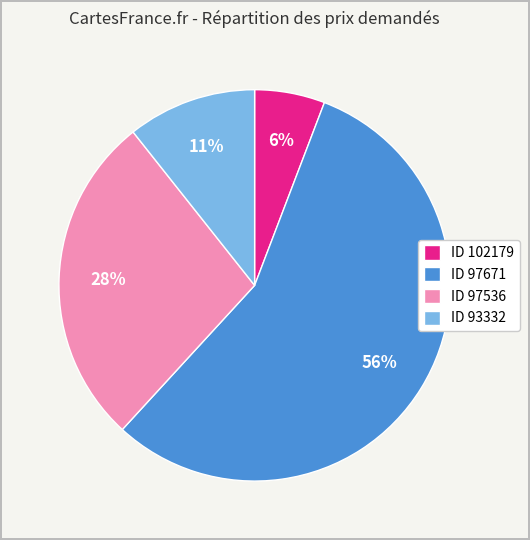

Do ID 102179 and ID 97536 together represent more than half of the pie?

No